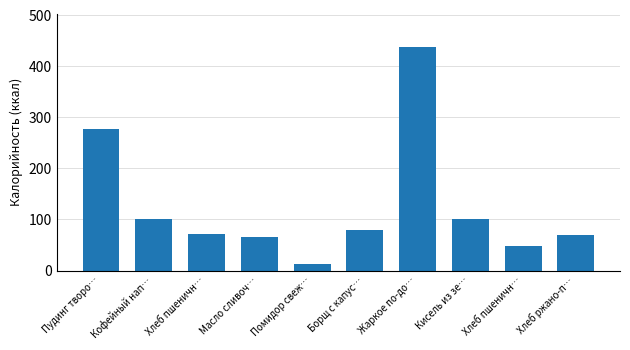

The chart shows a value of 38.7 at Борщ с капус…. True or false?

False